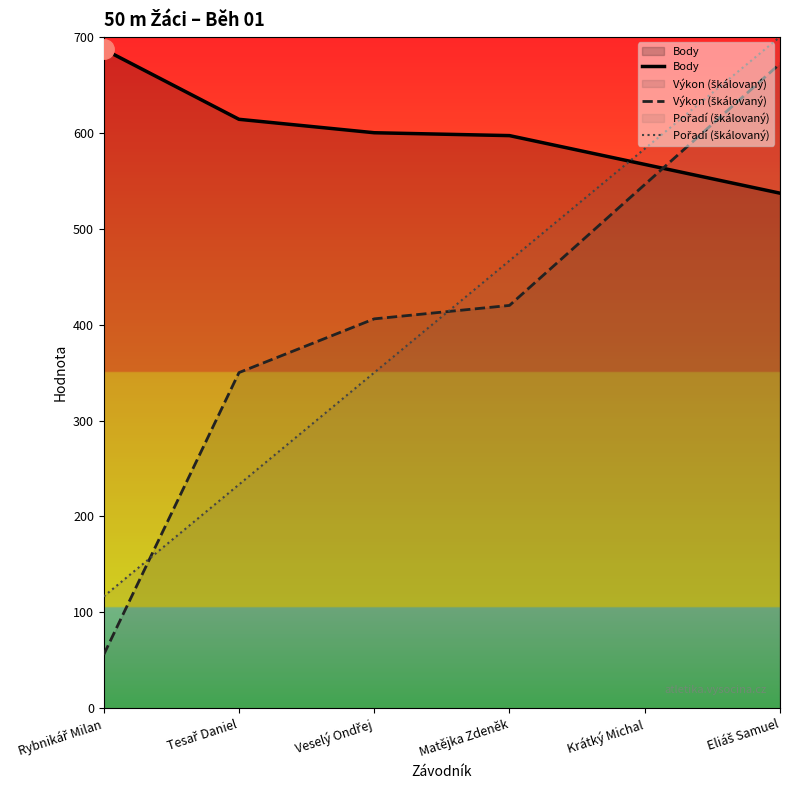

Reading left to right, list all the values displayed in this chart.

Body: Rybnikář Milan=687.0	Tesař Daniel=614.0	Veselý Ondřej=600.0	Matějka Zdeněk=597.0	Krátký Michal=567.0	Eliáš Samuel=537.0
Výkon (škálovaný): Rybnikář Milan=56.0	Tesař Daniel=350.0	Veselý Ondřej=406.0	Matějka Zdeněk=420.0	Krátký Michal=546.0	Eliáš Samuel=672.0
Pořadí (škálovaný): Rybnikář Milan=116.7	Tesař Daniel=233.3	Veselý Ondřej=350.0	Matějka Zdeněk=466.7	Krátký Michal=583.3	Eliáš Samuel=700.0